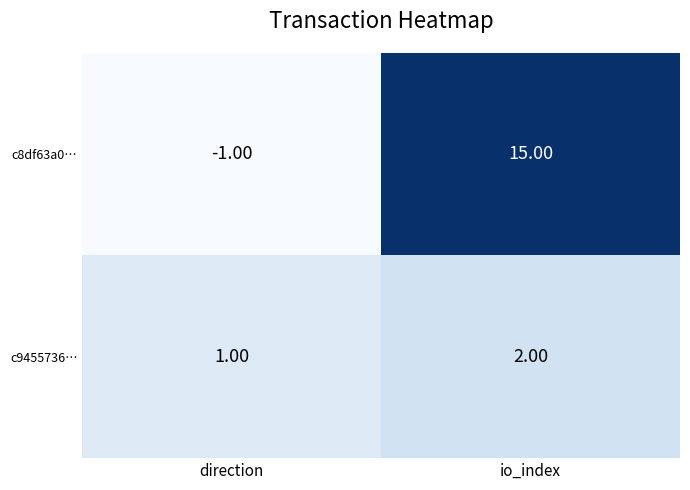

What is the sum of the c9455736… values at direction and io_index?

3